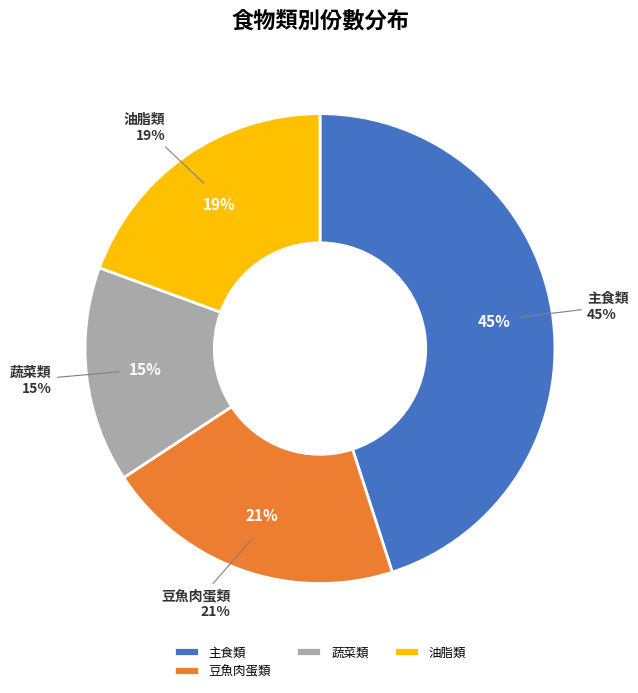

Which has a higher value, 蔬菜類 or 主食類?

主食類